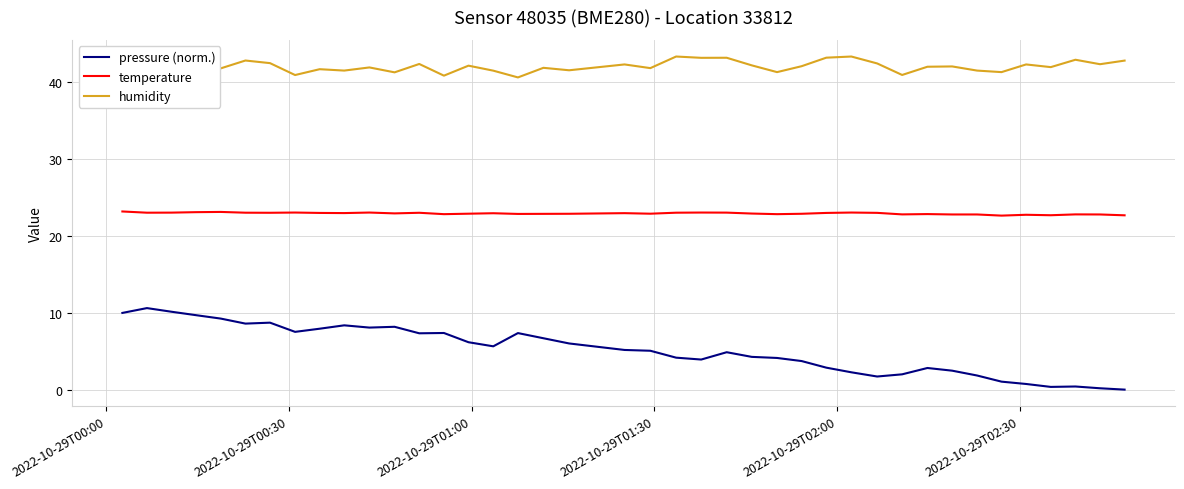

Which series has the largest total across all categories?

humidity